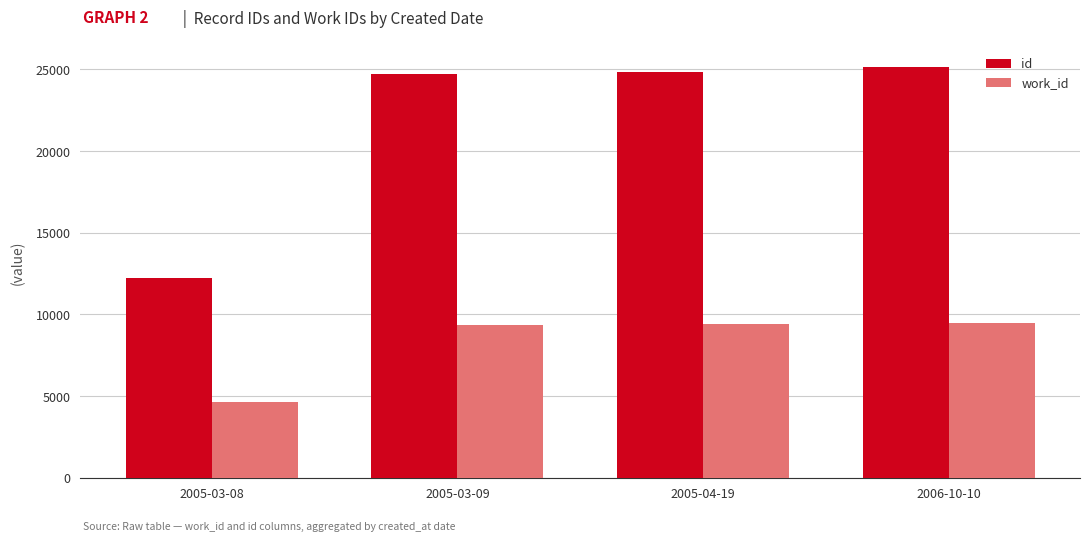

True or false: work_id has a value of 3240 at 2005-04-19.

False